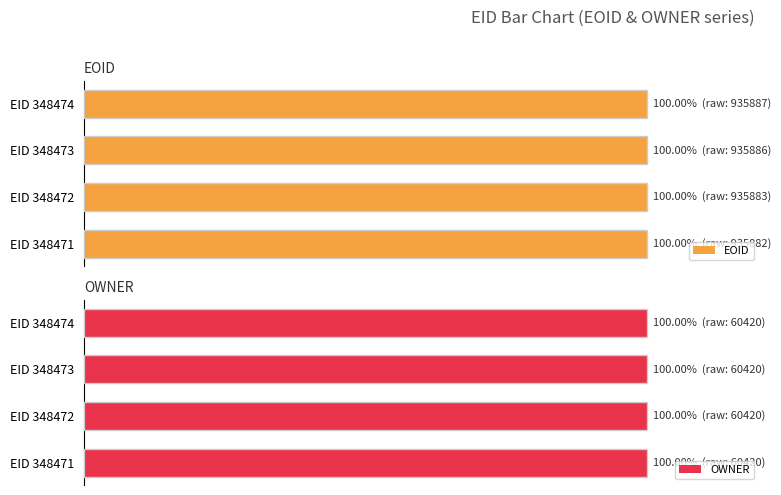

What is the average value of the EOID series?

100.0